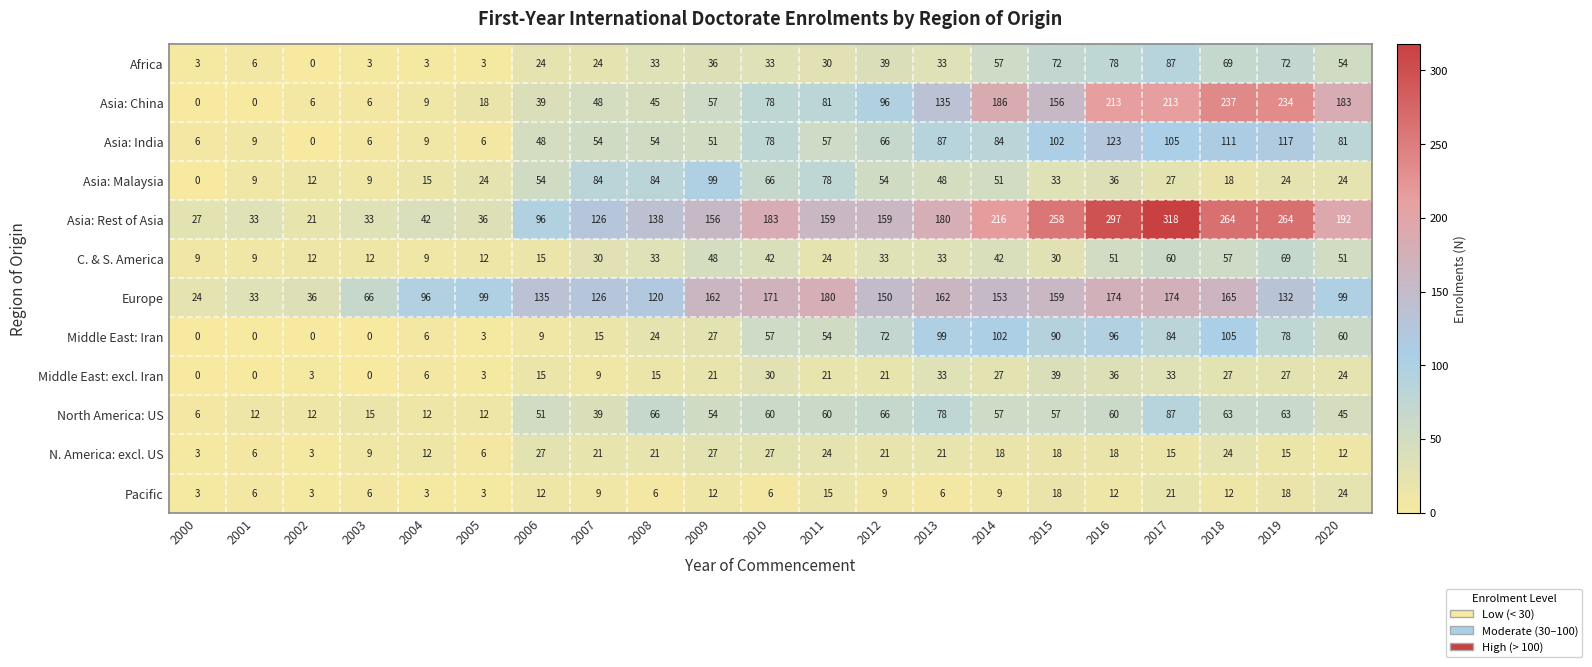

Rank the series at 2018 from lowest to highest value.

Pacific, Asia: Malaysia, N. America: excl. US, Middle East: excl. Iran, C. & S. America, North America: US, Africa, Middle East: Iran, Asia: India, Europe, Asia: China, Asia: Rest of Asia